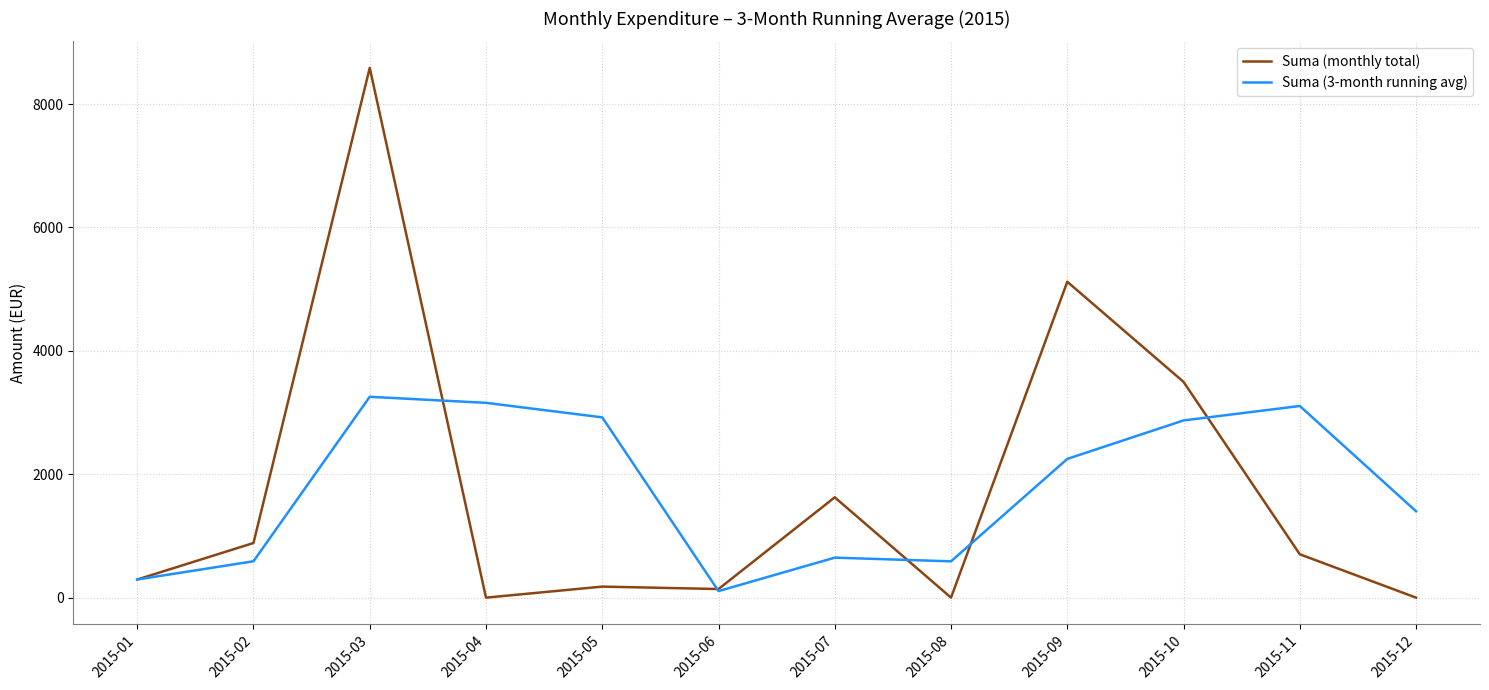

Where is Suma (3-month running avg) nearest to the value 1680?

2015-12